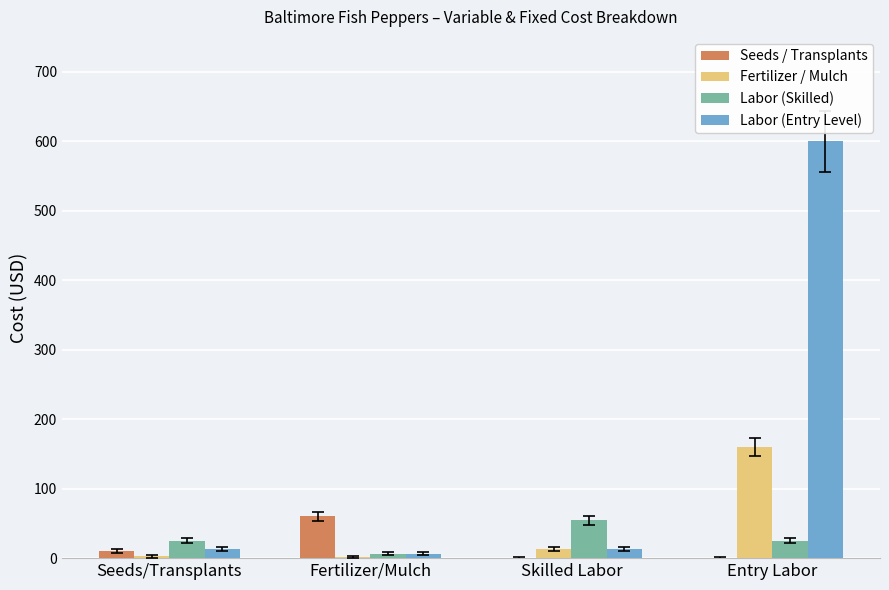

Which series changed the most between Seeds/Transplants and Entry Labor?

Labor (Entry Level)